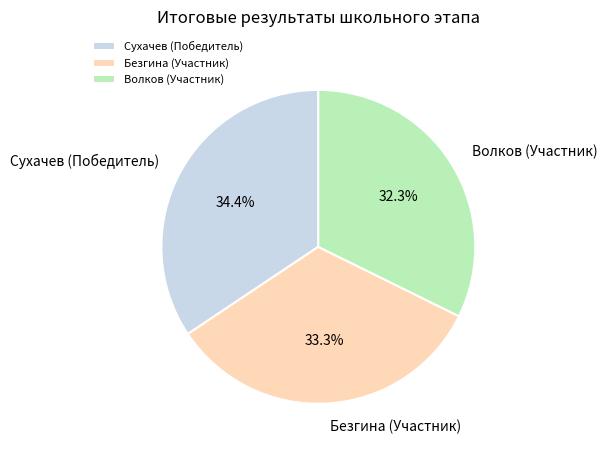

Is it true that Сухачев (Победитель) is 29% of the pie?

False